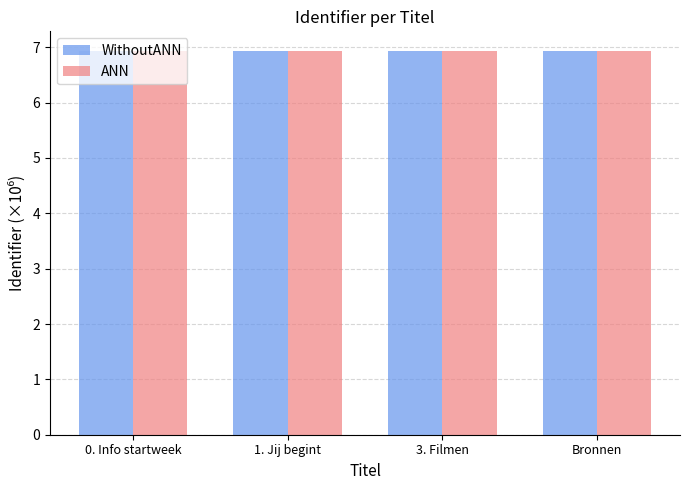

Reading right to left, list all the values displayed in this chart.

WithoutANN: Bronnen=6.9	3. Filmen=6.9	1. Jij begint=6.9	0. Info startweek=6.9
ANN: Bronnen=6.9	3. Filmen=6.9	1. Jij begint=6.9	0. Info startweek=6.9